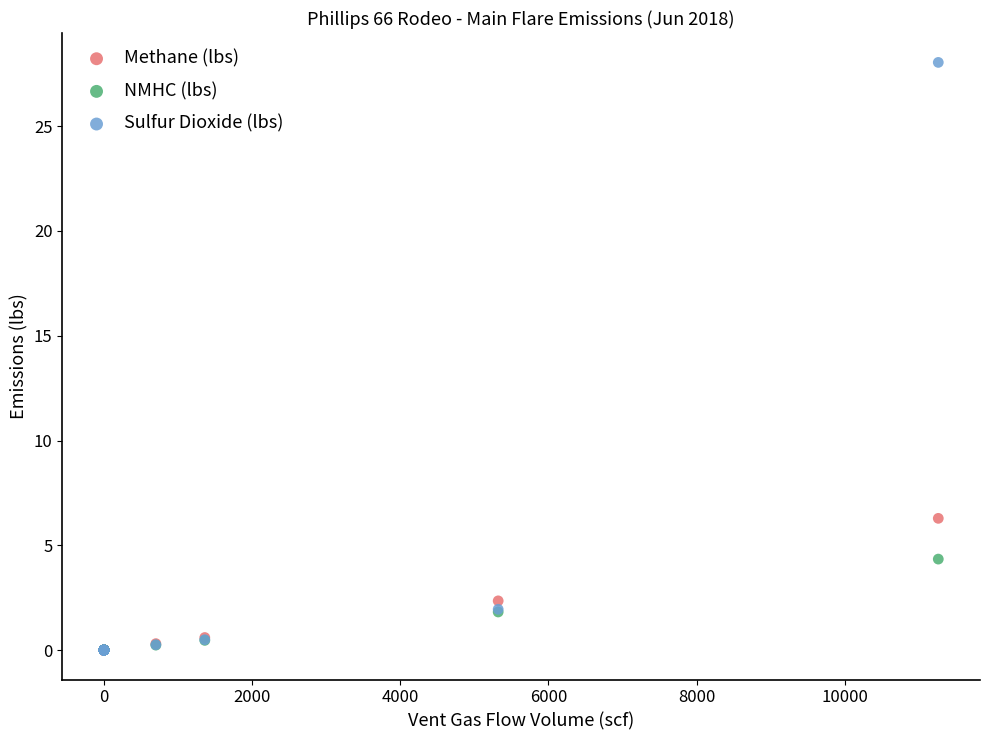

Which series reaches the maximum Y coordinate?

Sulfur Dioxide (lbs)